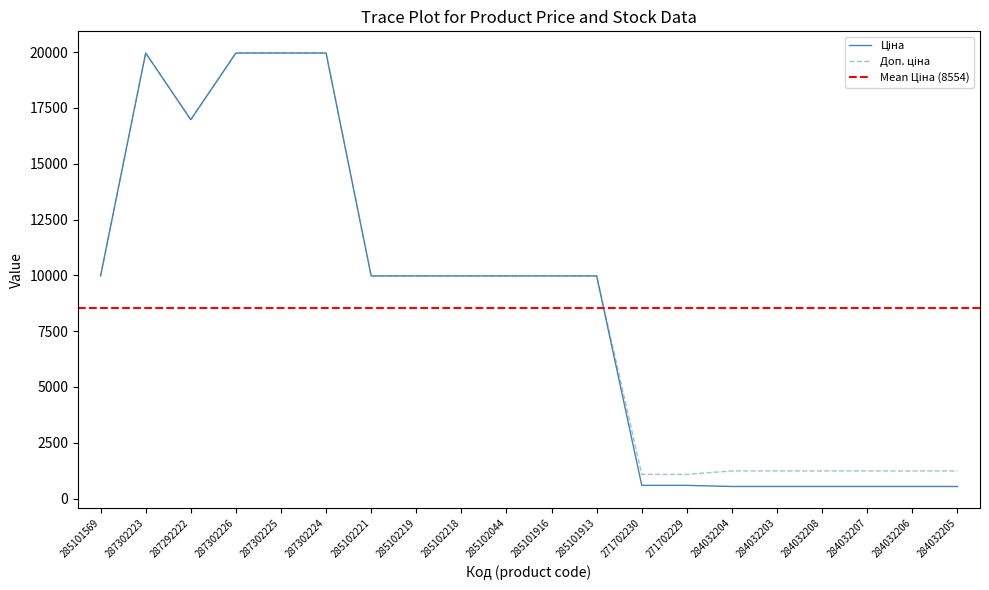

At which category does Доп. ціна reach its first local peak?

287302223